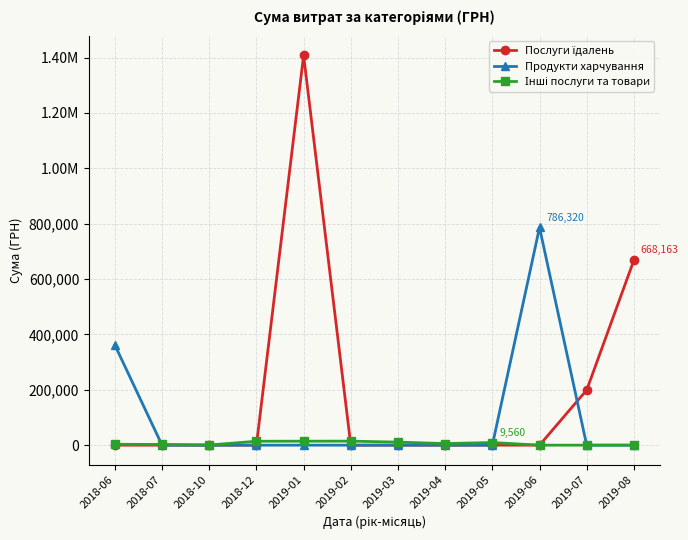

Which series has the widest spread of values?

Послуги їдалень